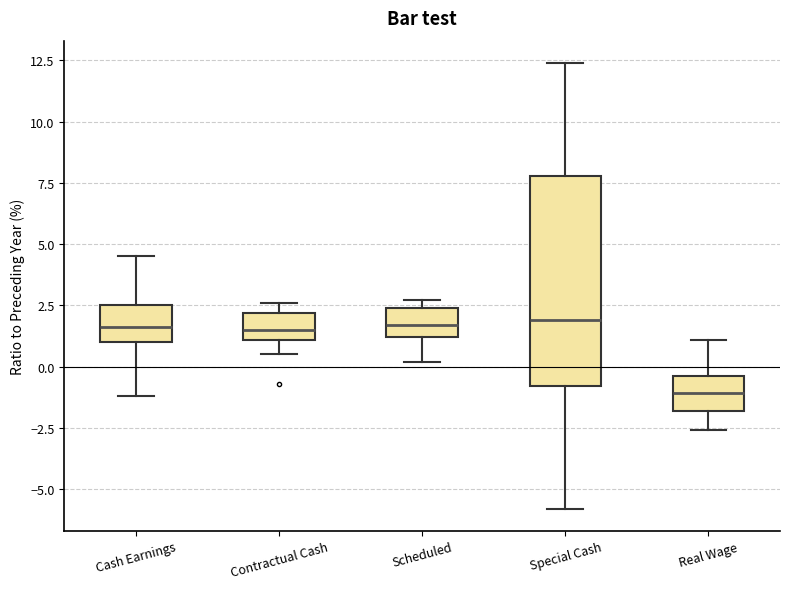

Comparing the boxes themselves (not the whiskers), which one is the tallest?

Special Cash